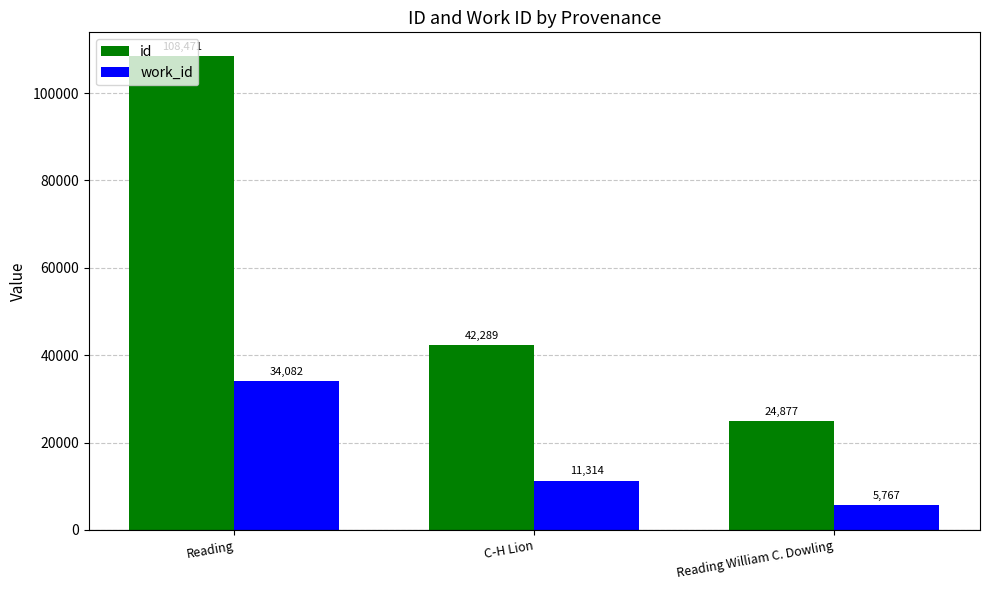

What is the spread (max minus min) of values at C-H Lion?

30975